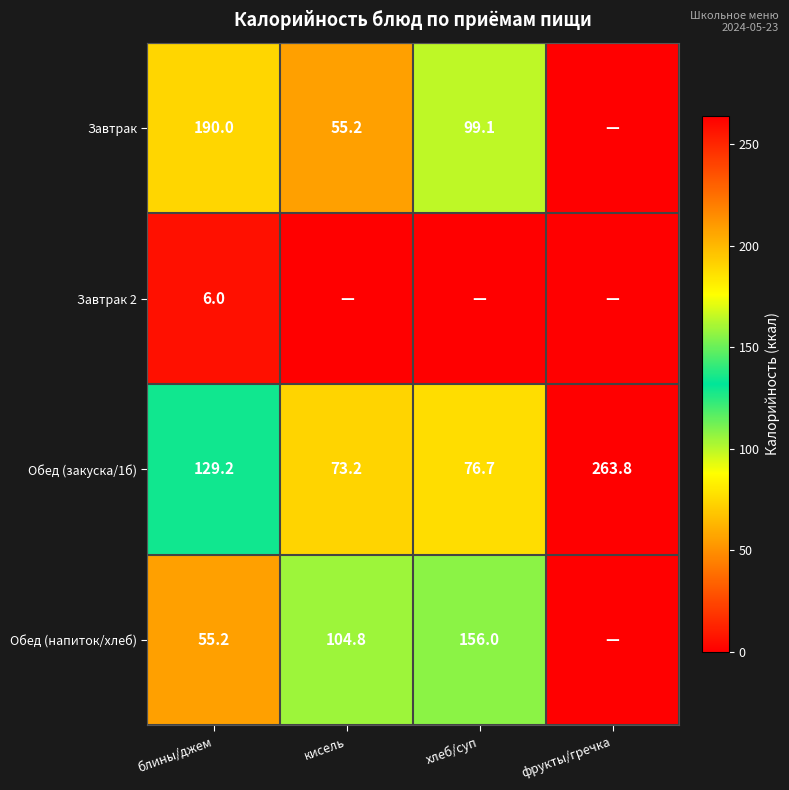

What is the sum of all Обед (закуска/1б) values?

542.9